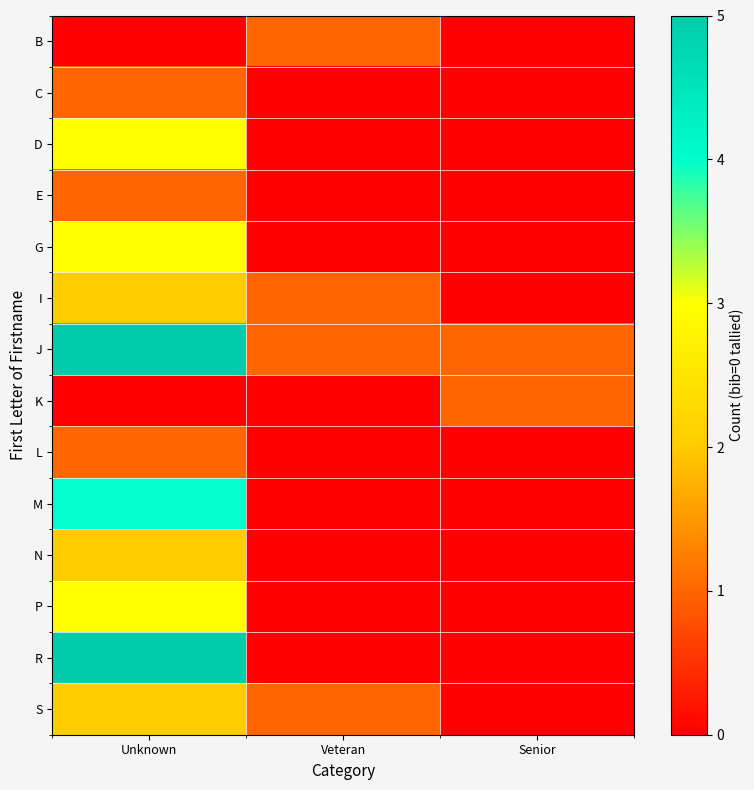

Reading left to right, what are all the values shown in this chart?

B: Unknown=0	Veteran=1	Senior=0
C: Unknown=1	Veteran=0	Senior=0
D: Unknown=3	Veteran=0	Senior=0
E: Unknown=1	Veteran=0	Senior=0
G: Unknown=3	Veteran=0	Senior=0
I: Unknown=2	Veteran=1	Senior=0
J: Unknown=5	Veteran=1	Senior=1
K: Unknown=0	Veteran=0	Senior=1
L: Unknown=1	Veteran=0	Senior=0
M: Unknown=4	Veteran=0	Senior=0
N: Unknown=2	Veteran=0	Senior=0
P: Unknown=3	Veteran=0	Senior=0
R: Unknown=5	Veteran=0	Senior=0
S: Unknown=2	Veteran=1	Senior=0